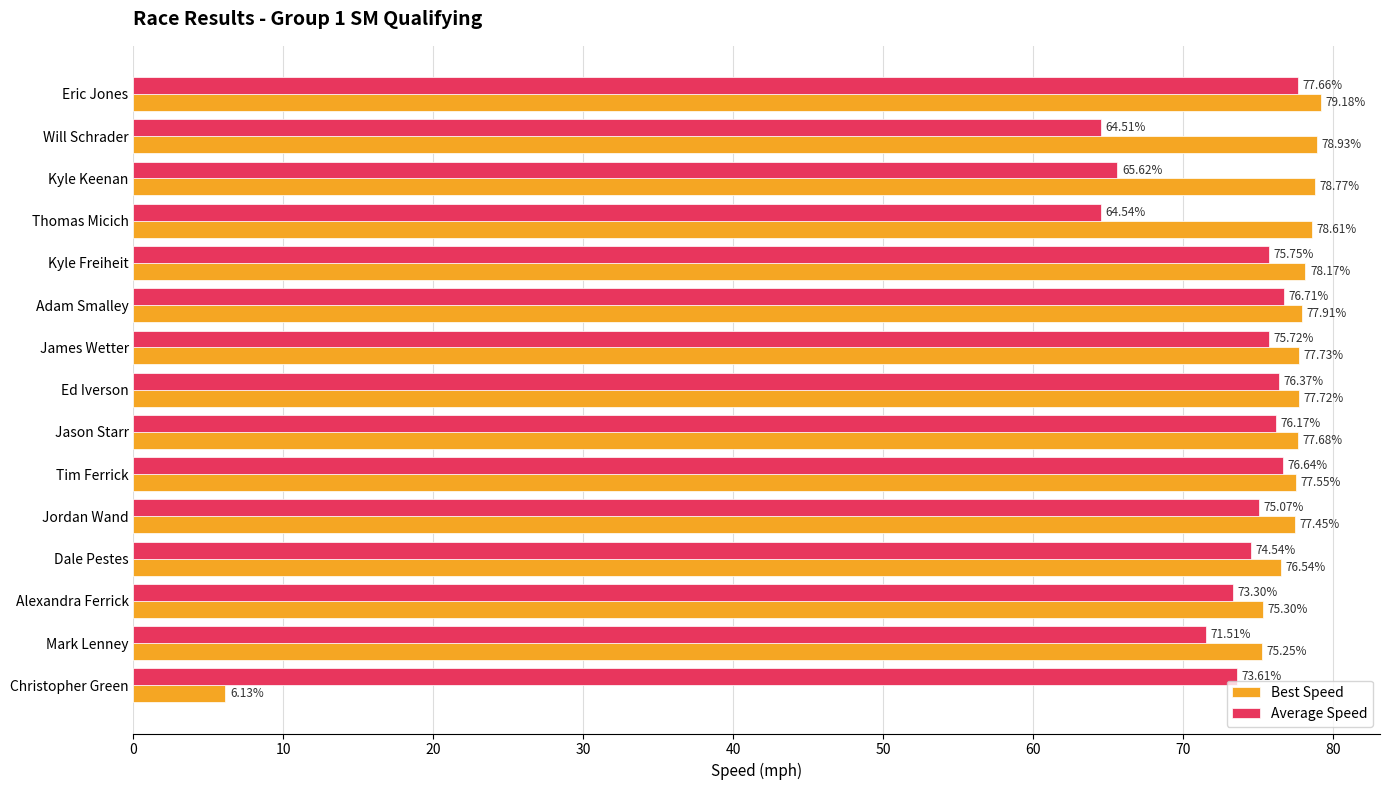

List the series in order of their peak value, highest first.

Best Speed, Average Speed